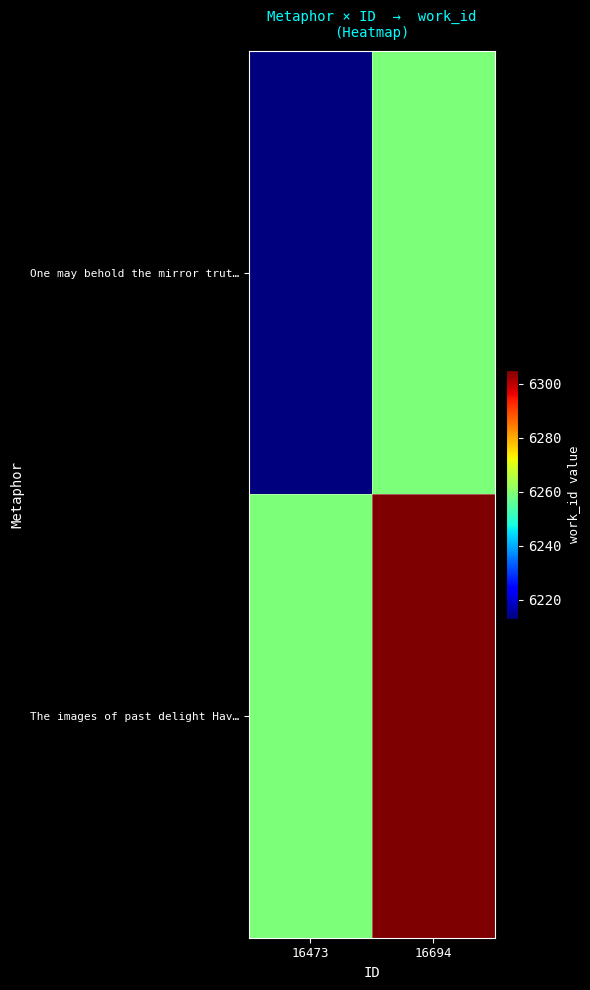

Reading left to right, transcribe all the data shown in this chart.

One may behold the mirror trut…: 16473=6213	16694=6259
The images of past delight Hav…: 16473=6259	16694=6305